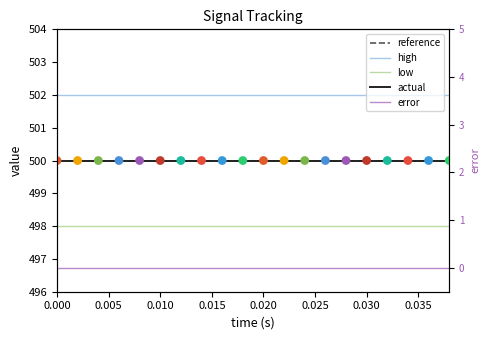

Which series reaches the maximum Y coordinate?

high